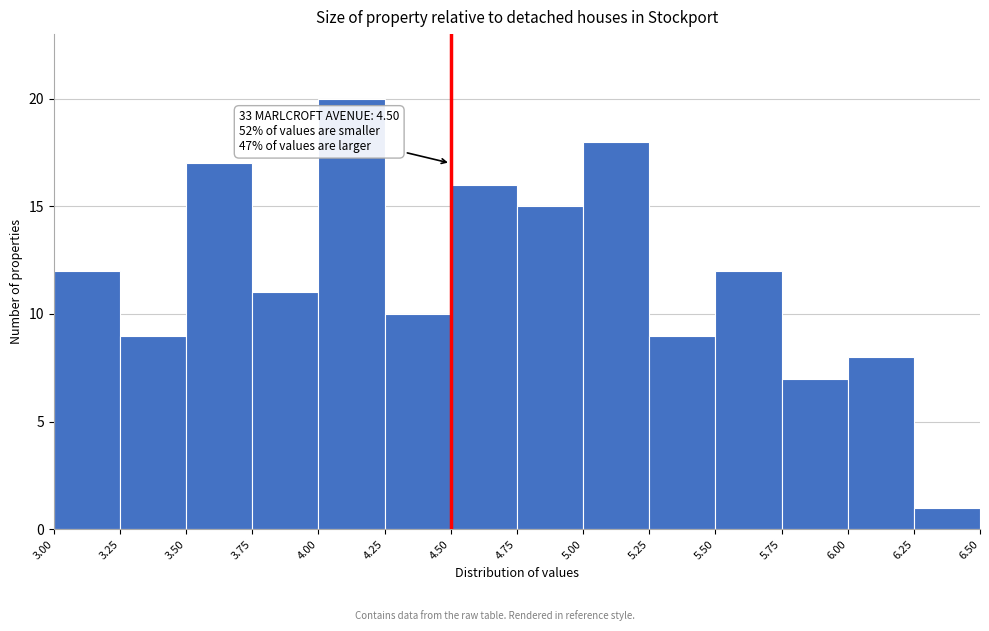

Over which range of the x-axis is the bar tallest?

4.00 to 4.25